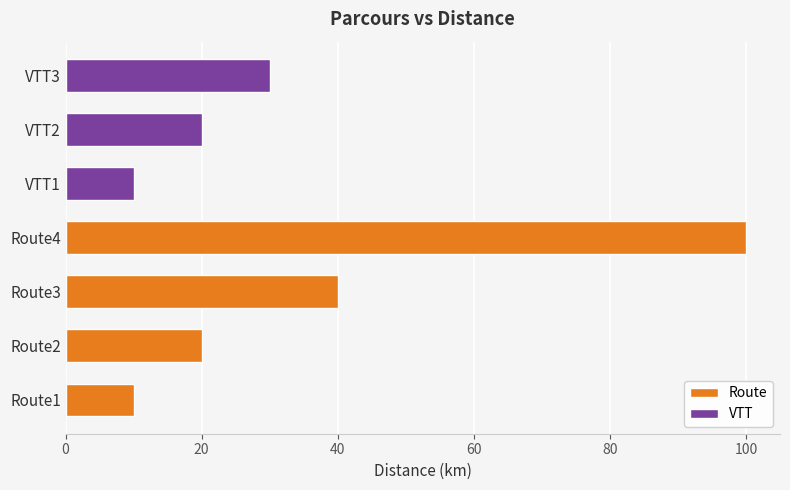

Which label corresponds to the largest value in the chart?

Route4